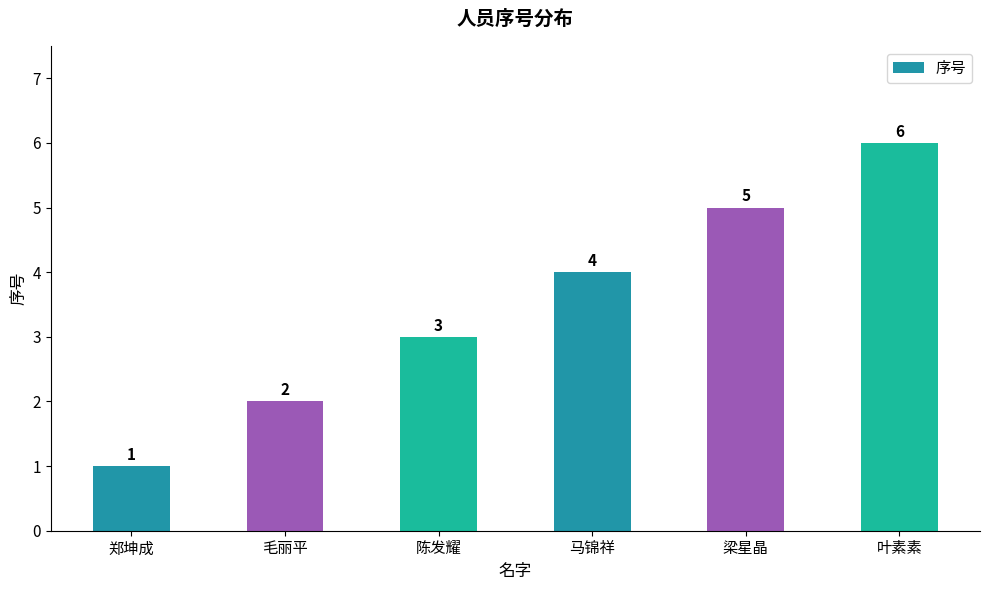

Are the bars grouped side by side (vs. stacked)?

No